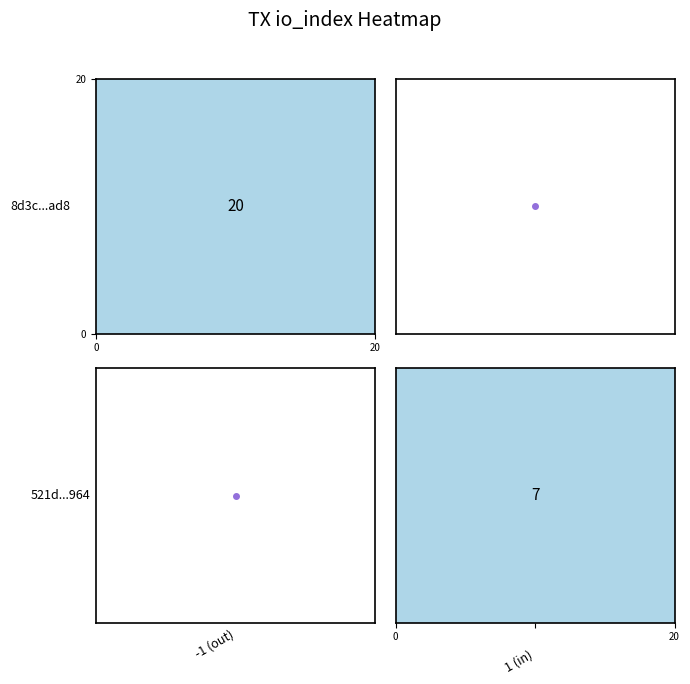

At direction, list the series in order from smallest to largest.

8d3c644daf98abe4eeaf3449ec962c784b12ad8, 521d1e6686cb24f2b593a6559a2008fd1c58964